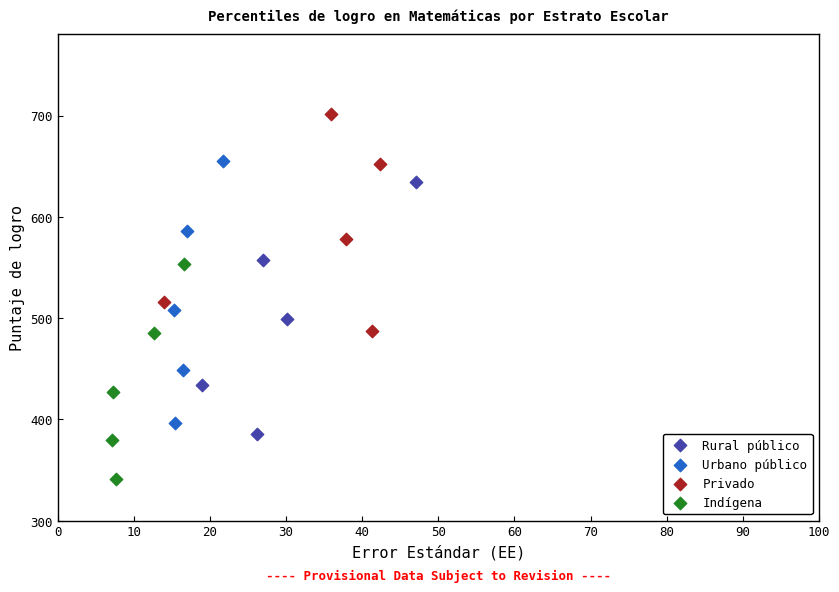

Which series contains the lowest Y value?

Indígena